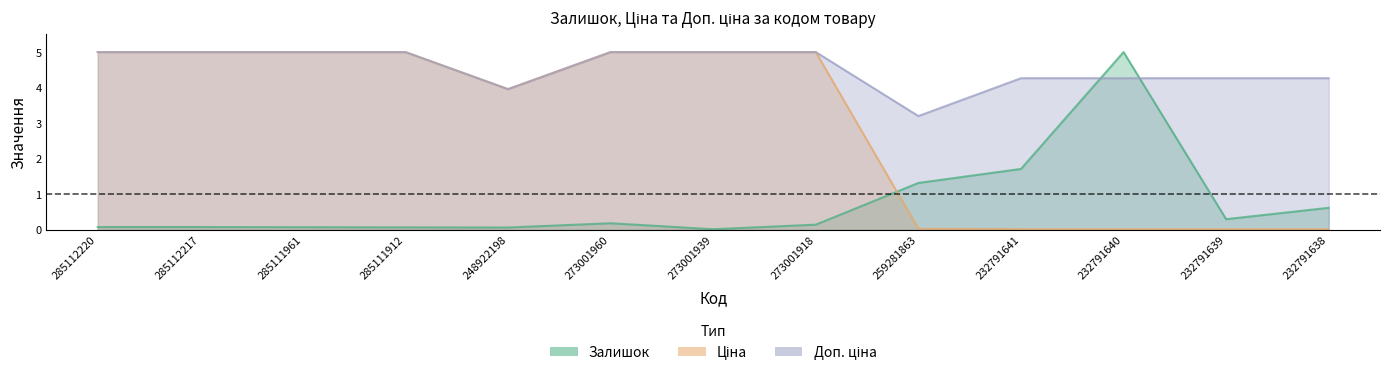

What is the difference between the maximum and minimum values in the Залишок series?

5.0